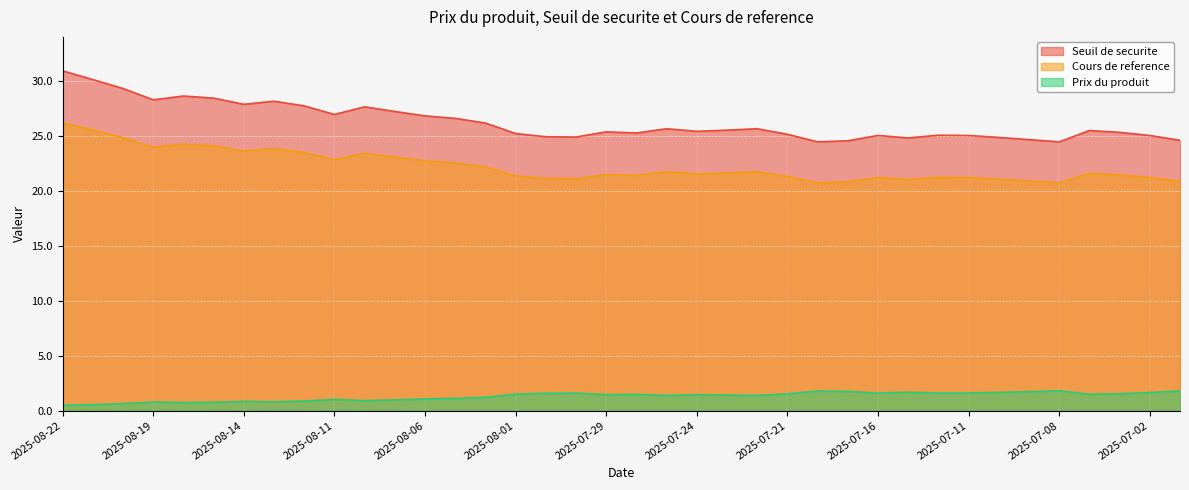

True or false: Seuil de securite and Cours de reference intersect in this chart.

False